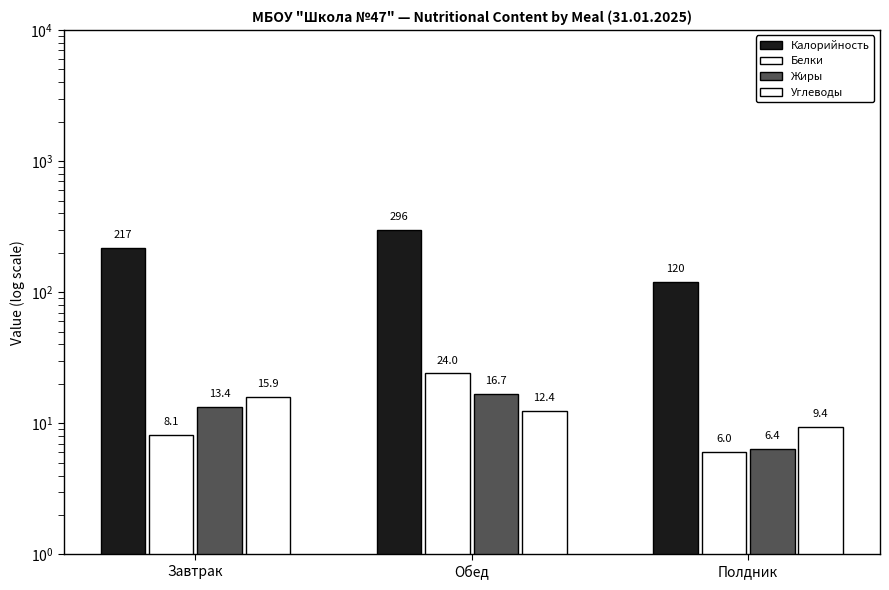

Reading left to right, what are all the values shown in this chart?

Калорийность: 217.0	296.0	120.0
Белки: 8.1	24.0	6.0
Жиры: 13.4	16.7	6.4
Углеводы: 15.9	12.4	9.4